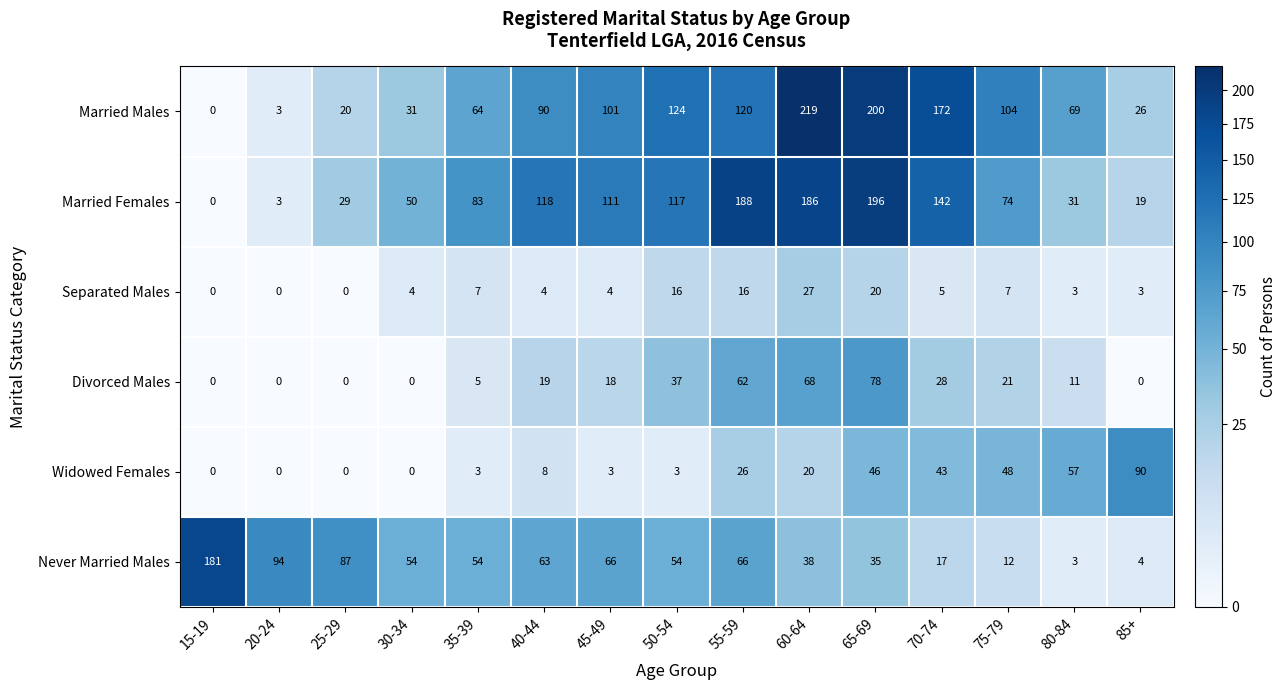

Read the Never Married Males value at 60-64.

38